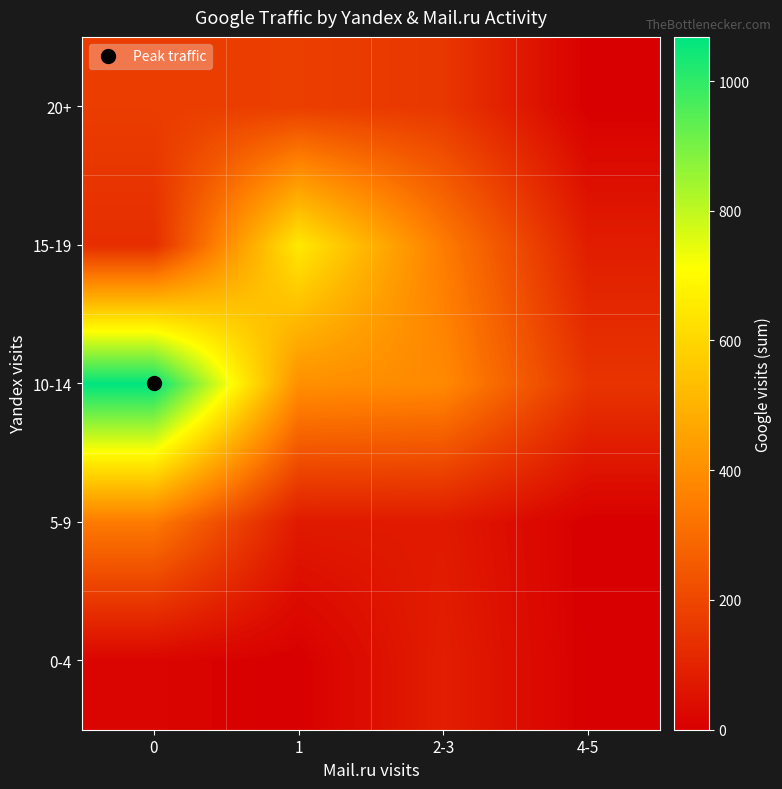

Reading left to right, list all the values displayed in this chart.

0-4: 0=14	1=0	2-3=85	4-5=0
5-9: 0=341	1=72	2-3=73	4-5=0
10-14: 0=1068	1=401	2-3=385	4-5=147
15-19: 0=130	1=651	2-3=347	4-5=82
20+: 0=172	1=176	2-3=155	4-5=0